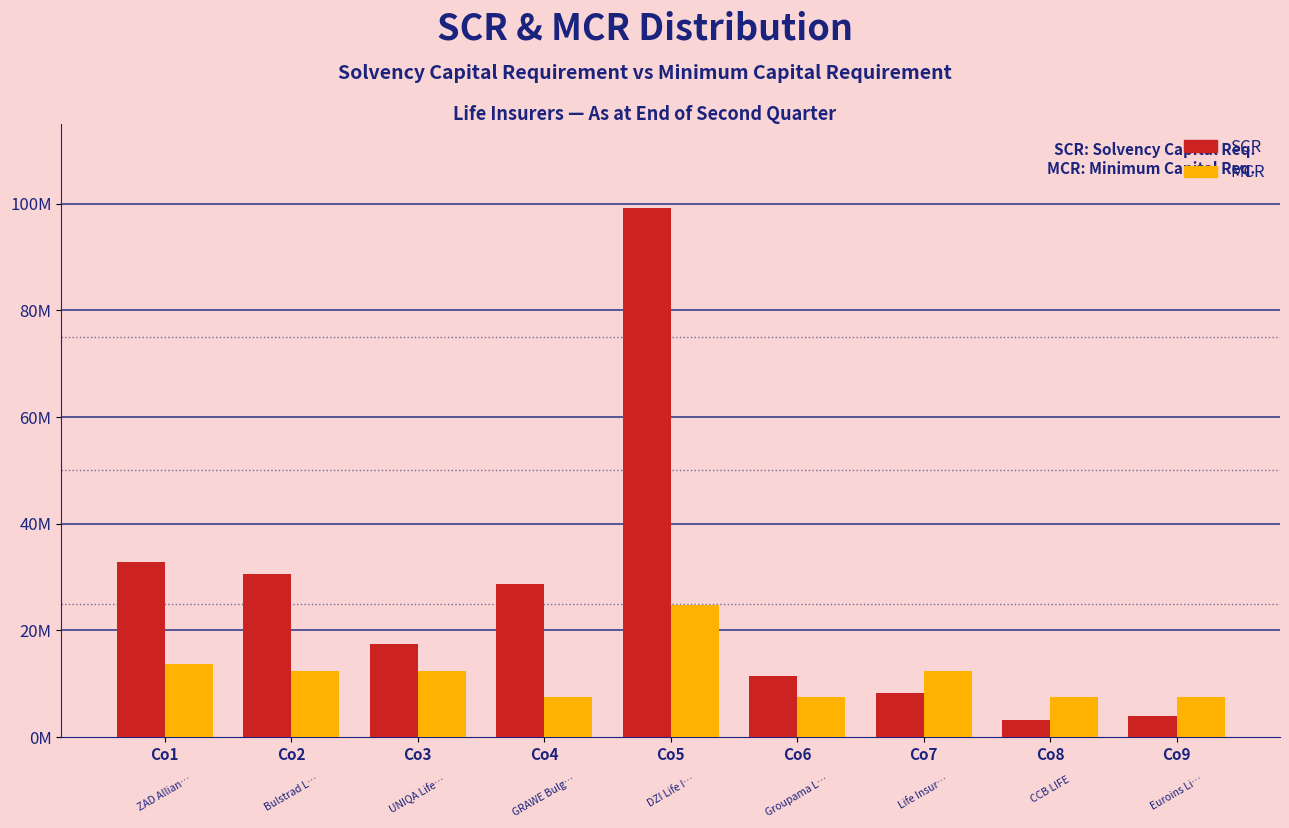

Does the chart contain stacked bars?

No